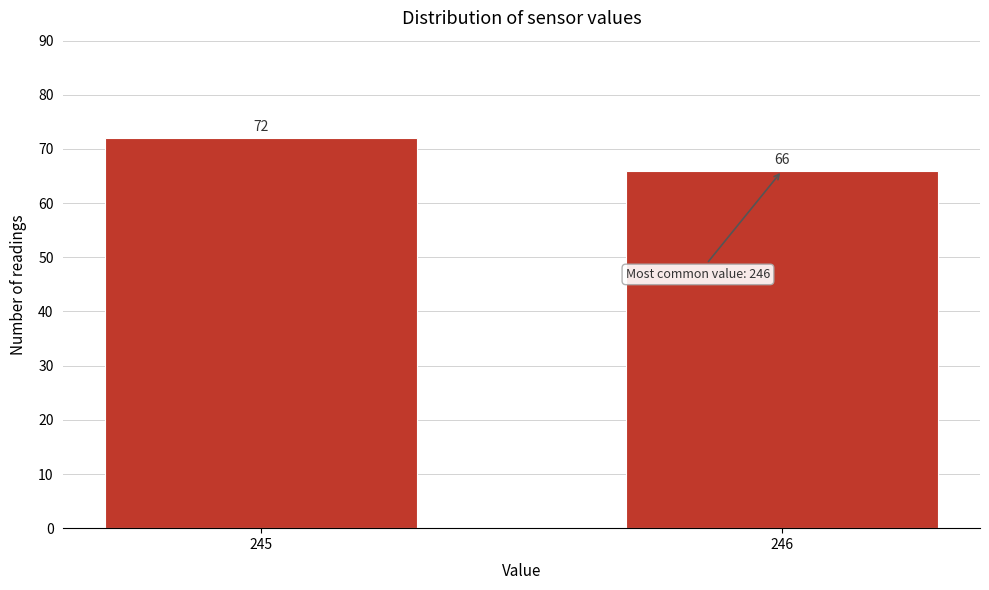

Reading right to left, list all the values displayed in this chart.

246=66	245=72